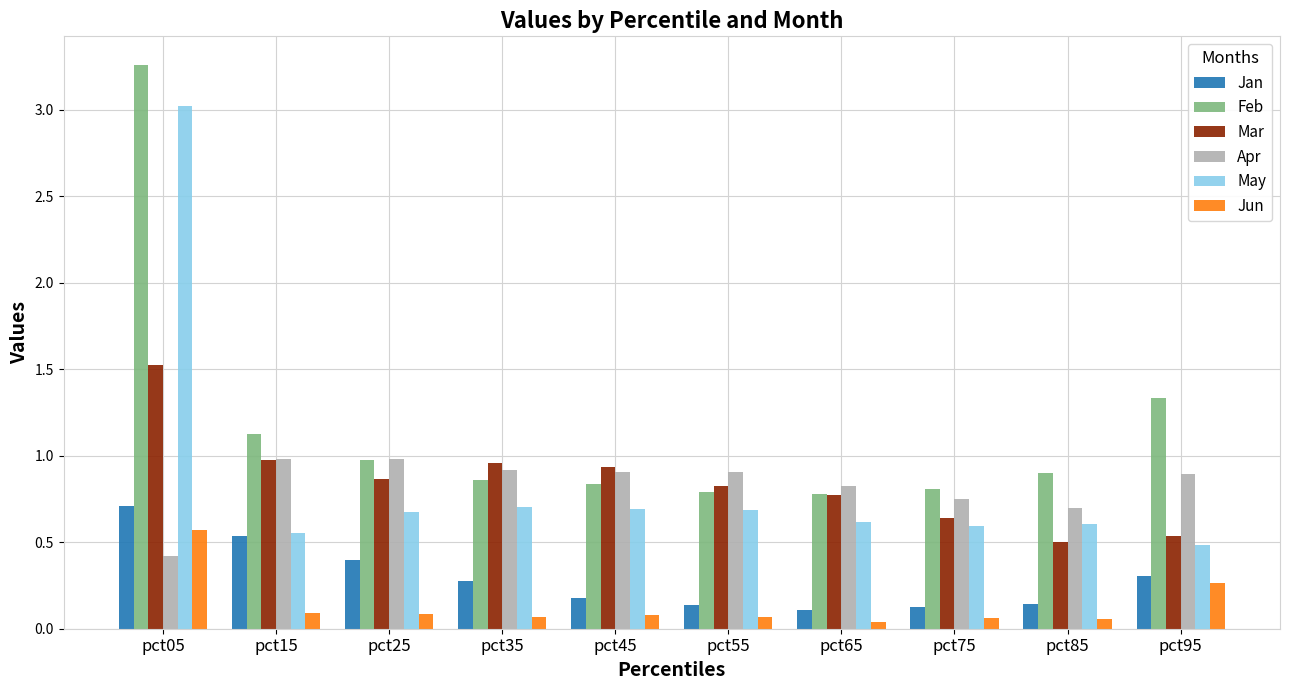

Is it true that May equals 0.6 at pct15?

True